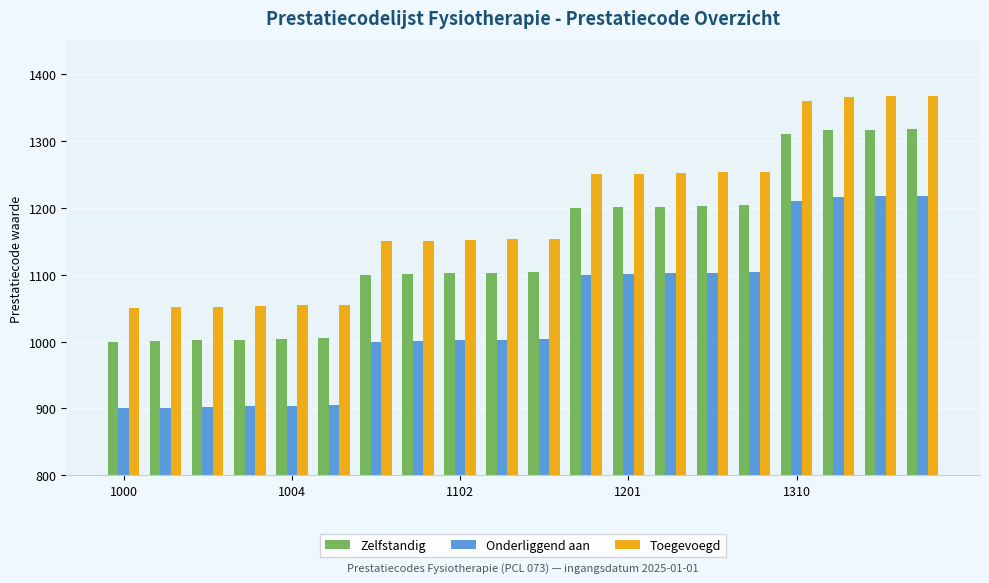

What is the difference between the maximum and minimum values in the Onderliggend aan series?

318